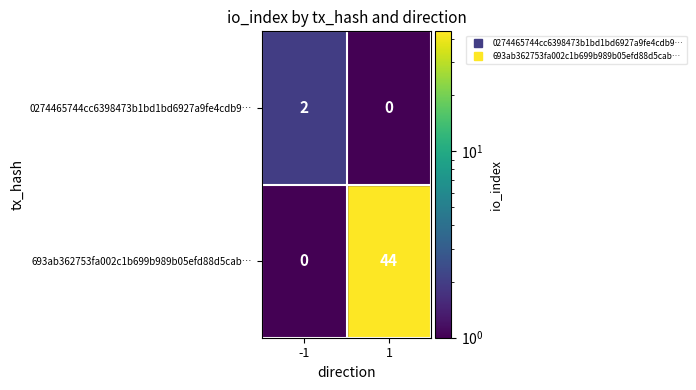

What is the difference between the 693ab362753fa002c1b699b989b05efd88d5cab… values at 1 and -1?

44